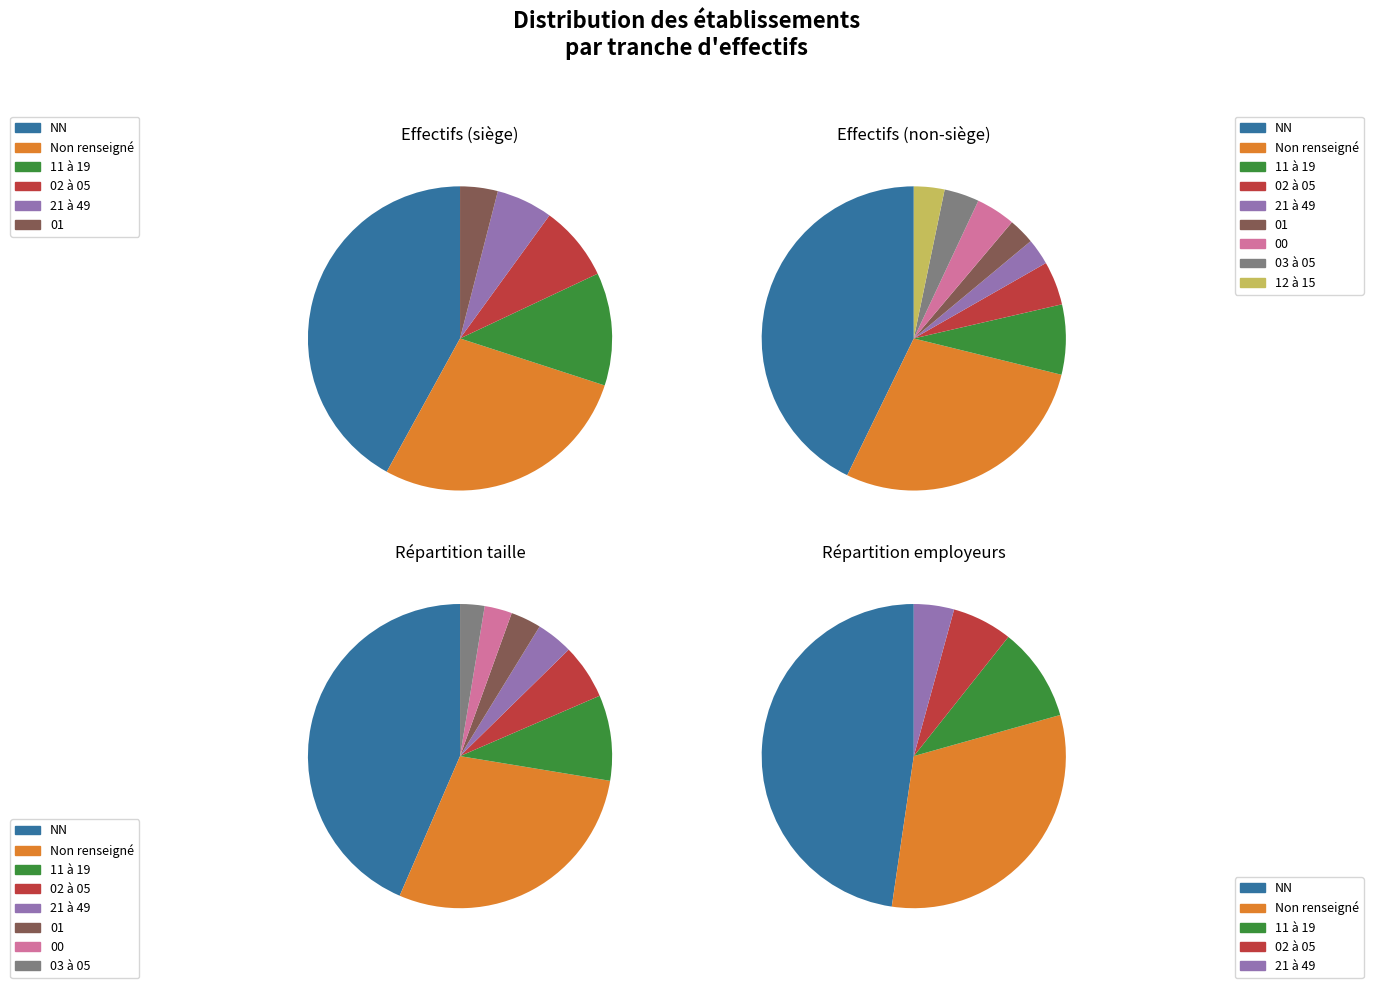

Which category has the biggest portion of the pie?

NN